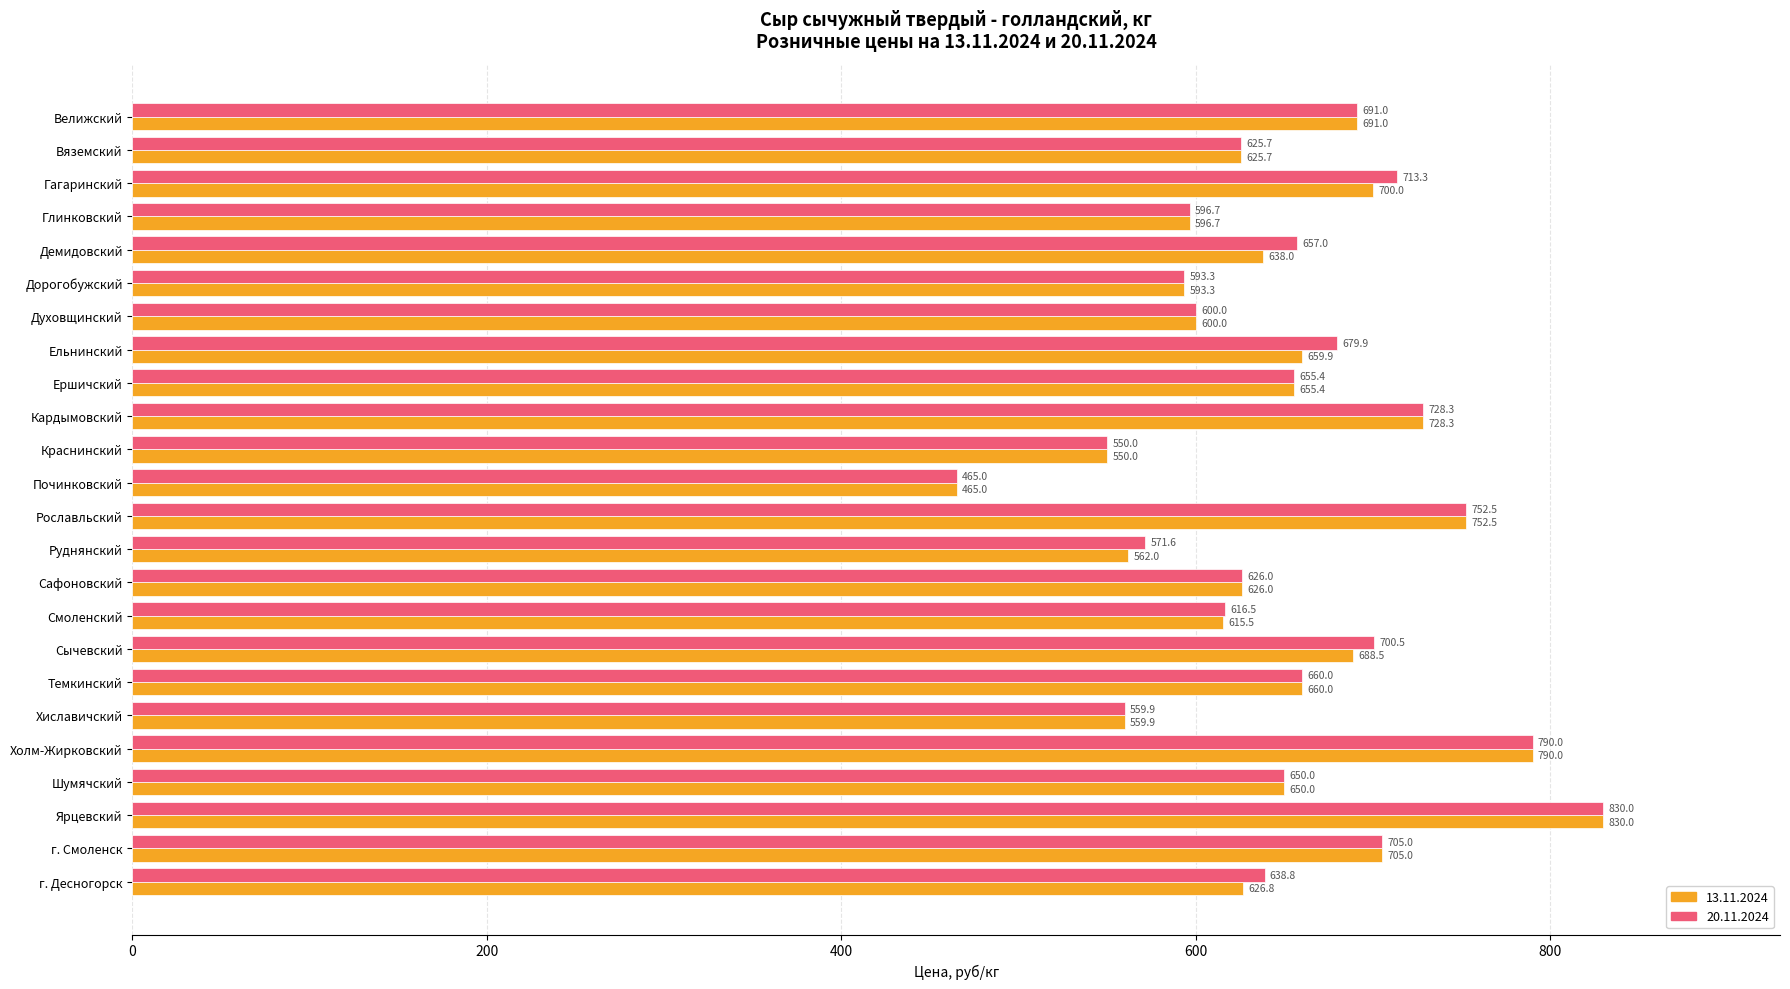

Count the number of categories in the chart.

24